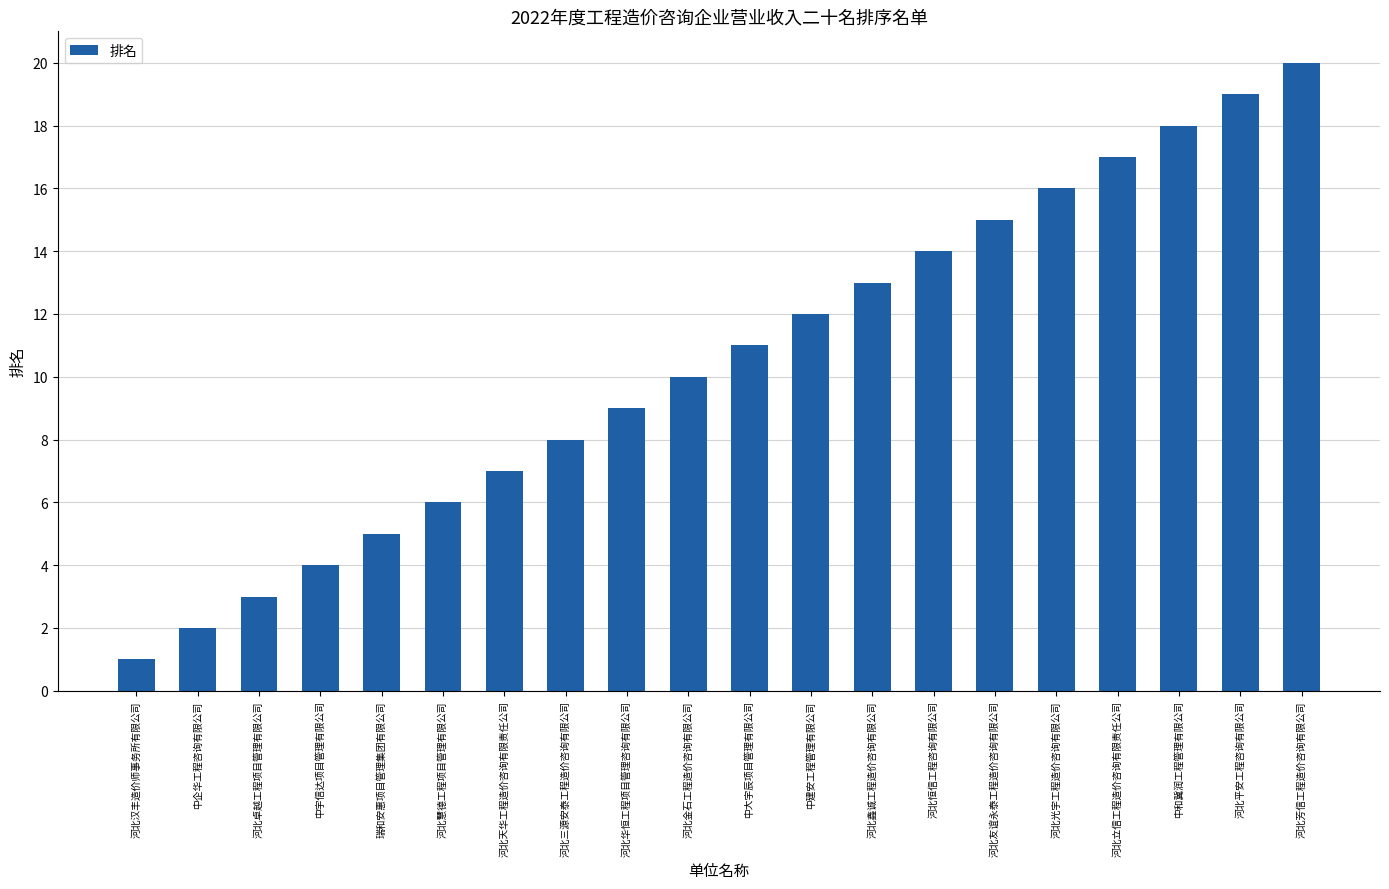

List the labels in order of value, largest first.

河北芳信工程造价咨询有限公司, 河北平安工程咨询有限公司, 中和冀润工程管理有限公司, 河北立信工程造价咨询有限责任公司, 河北光宇工程造价咨询有限公司, 河北友谊永泰工程造价咨询有限公司, 河北恒信工程咨询有限公司, 河北鑫诚工程造价咨询有限公司, 中建安工程管理有限公司, 中大宇辰项目管理有限公司, 河北金石工程造价咨询有限公司, 河北华恒工程项目管理咨询有限公司, 河北三源安泰工程造价咨询有限公司, 河北天华工程造价咨询有限责任公司, 河北慧德工程项目管理有限公司, 瑞和安惠项目管理集团有限公司, 中宇信达项目管理有限公司, 河北卓越工程项目管理有限公司, 中企华工程咨询有限公司, 河北汉丰造价师事务所有限公司